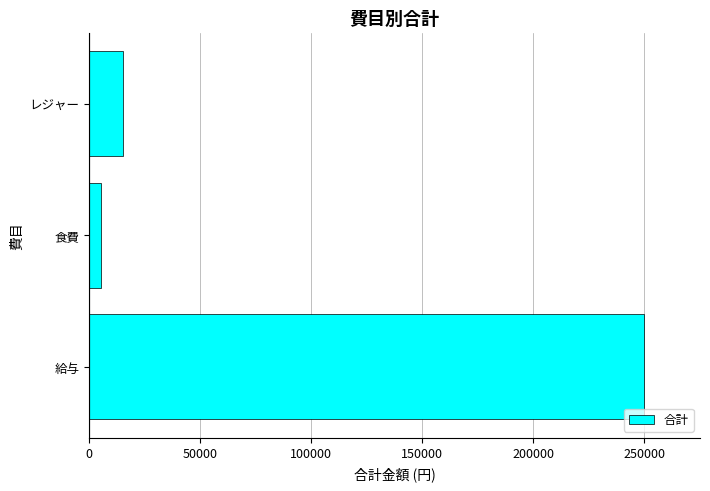

How many values are below 15000?

1